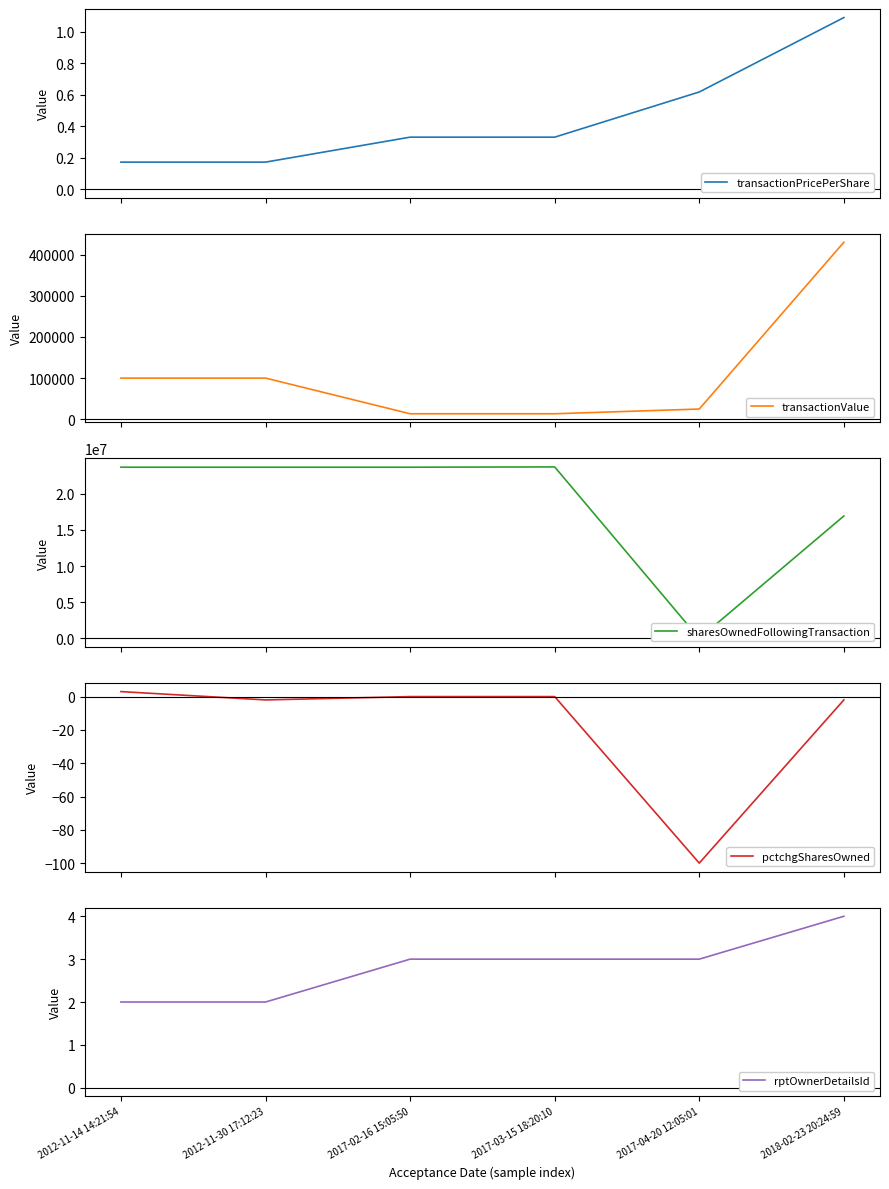

List the labels in order of rptOwnerDetailsId value, largest first.

2018-02-23 20:24:59, 2017-02-16 15:05:50, 2017-03-15 18:20:10, 2017-04-20 12:05:01, 2012-11-14 14:21:54, 2012-11-30 17:12:23